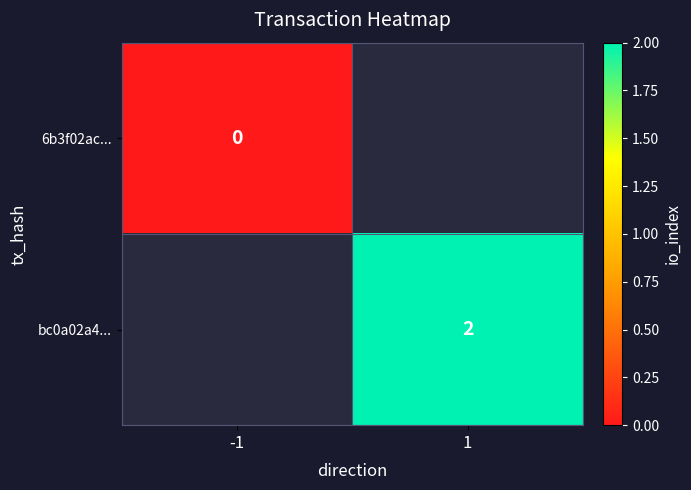

The value of bc0a02a4... at 1 is 2. True or false?

True